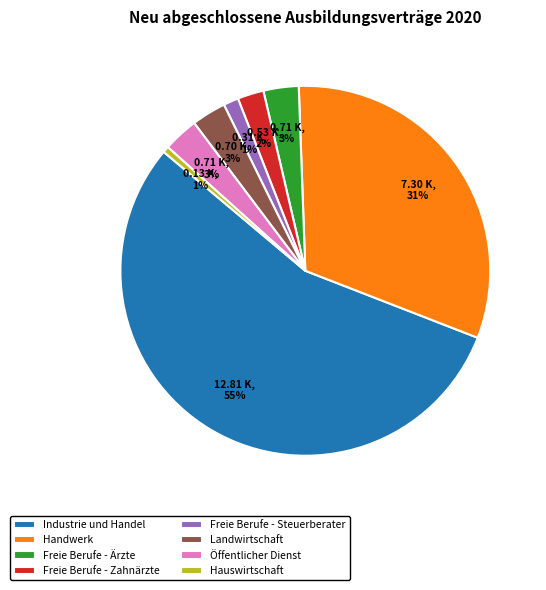

True or false: Freie Berufe - Zahnärzte accounts for 2% of the total.

True